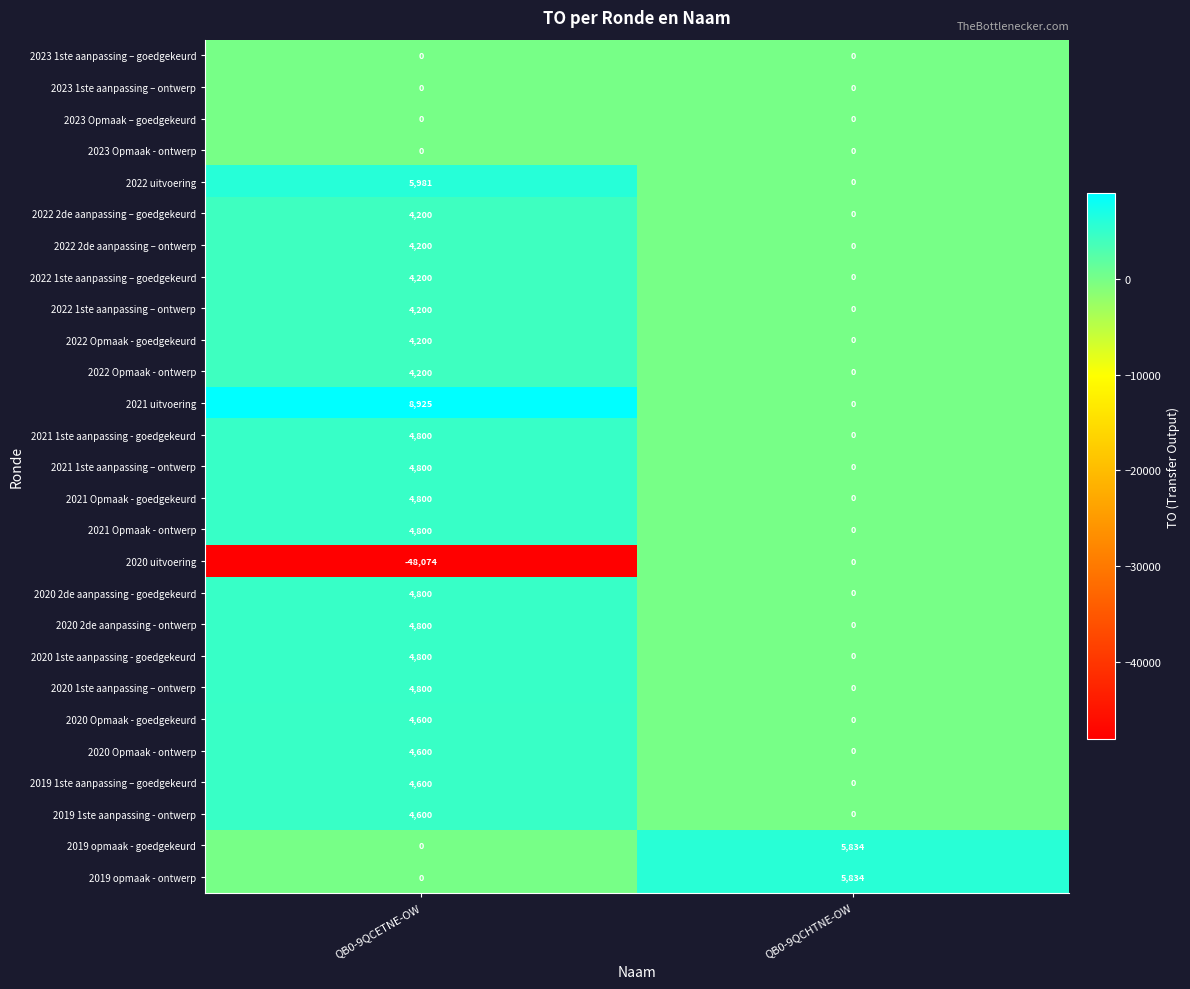

What is the minimum value shown in the chart?

-48074